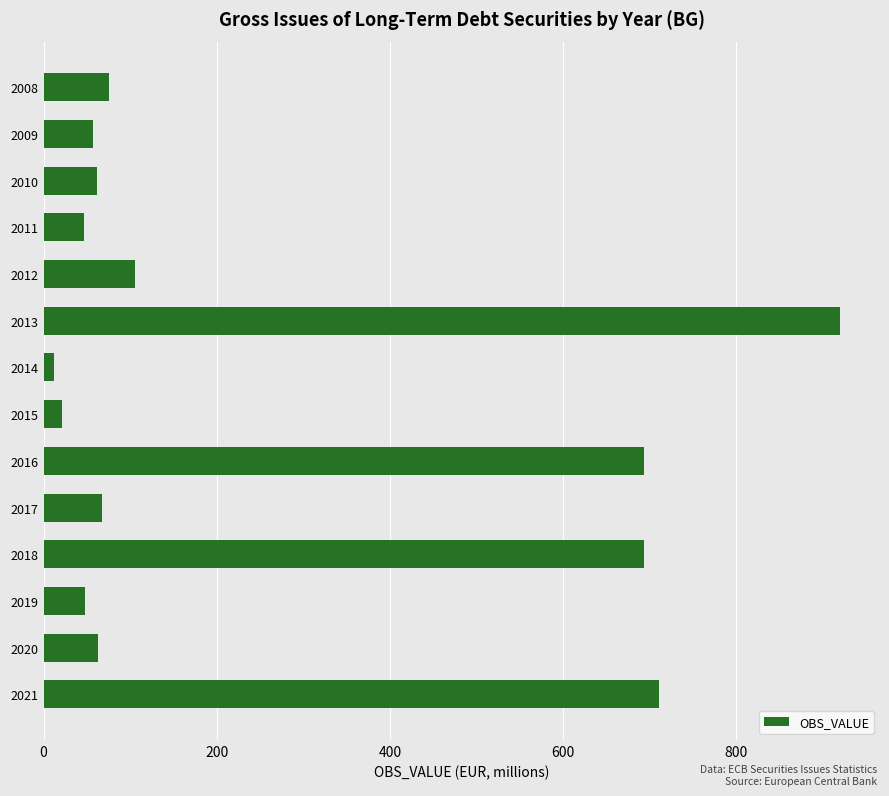

What is the greatest value displayed?

920.1